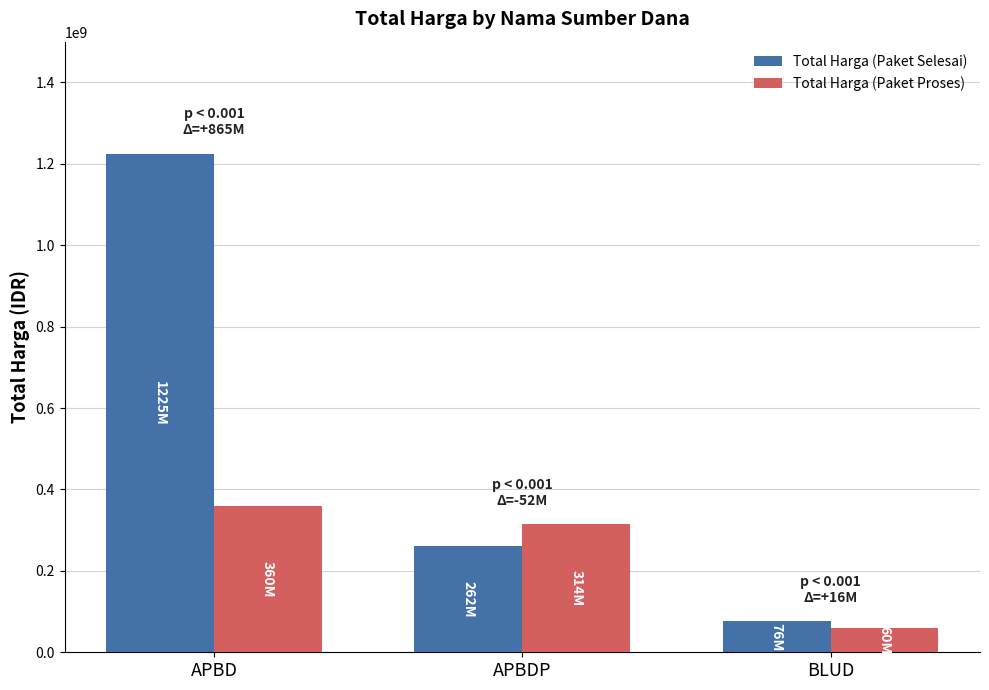

What value does the Total Harga (Paket Selesai) series have at APBD, to the nearest 50?

1224682000